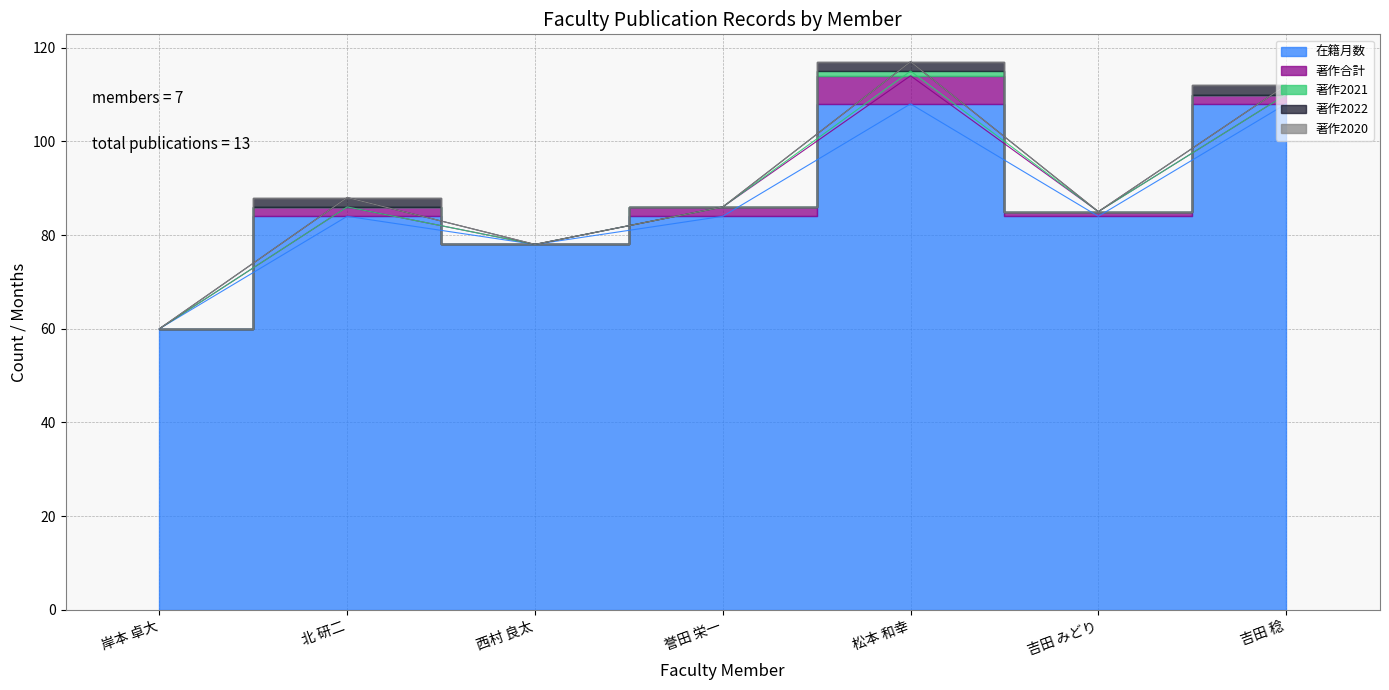

True or false: 著作2022 and 著作2020 intersect in this chart.

False